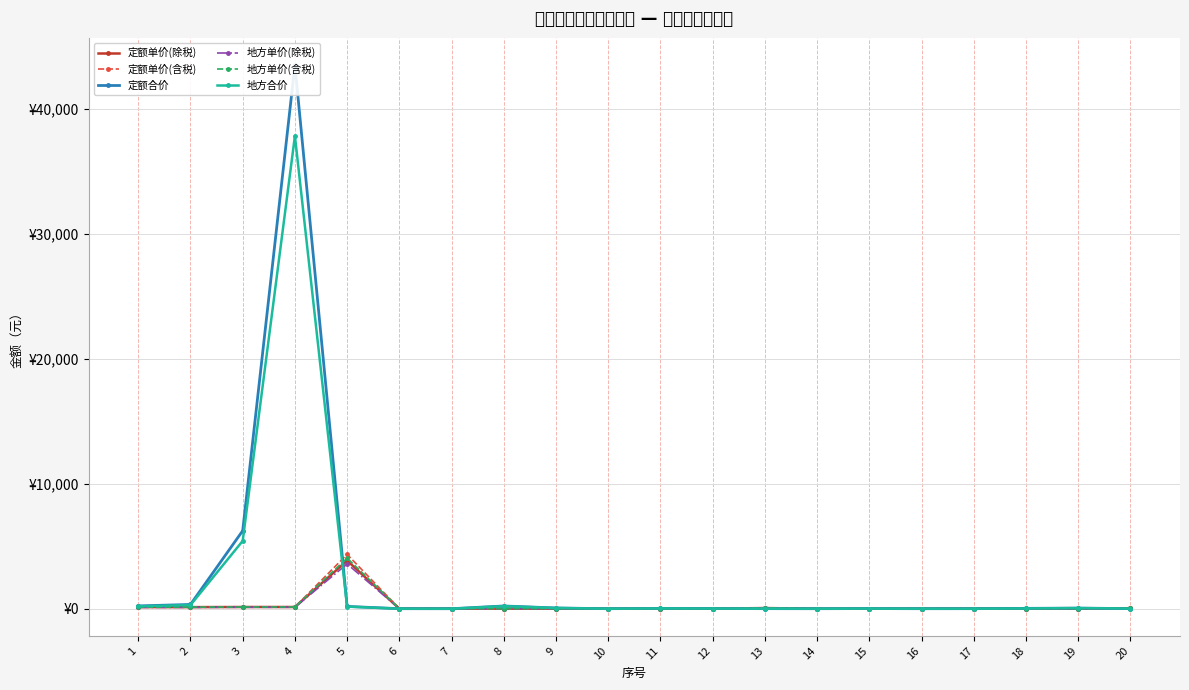

At which label is 地方单价(含税) closest to 2026?

3